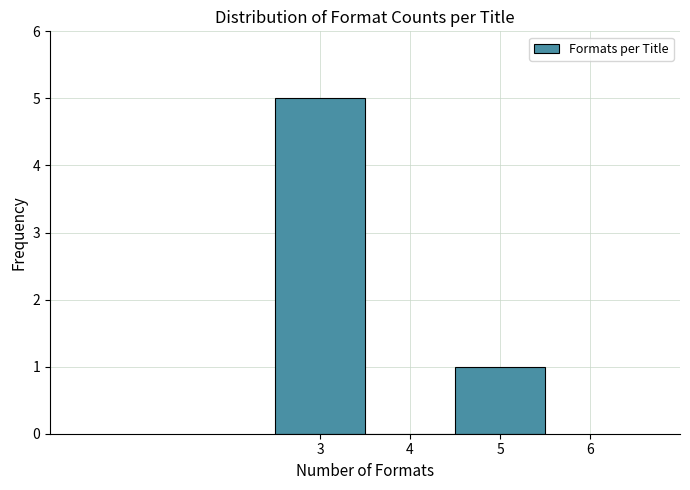

Reading left to right, list every bar in this chart as the range it spans on the x-axis followed by its height. The values are not printed on the chart, so give them approximately, as read against the axis.

2.5 to 3.5: 5
3.5 to 4.5: 0
4.5 to 5.5: 1